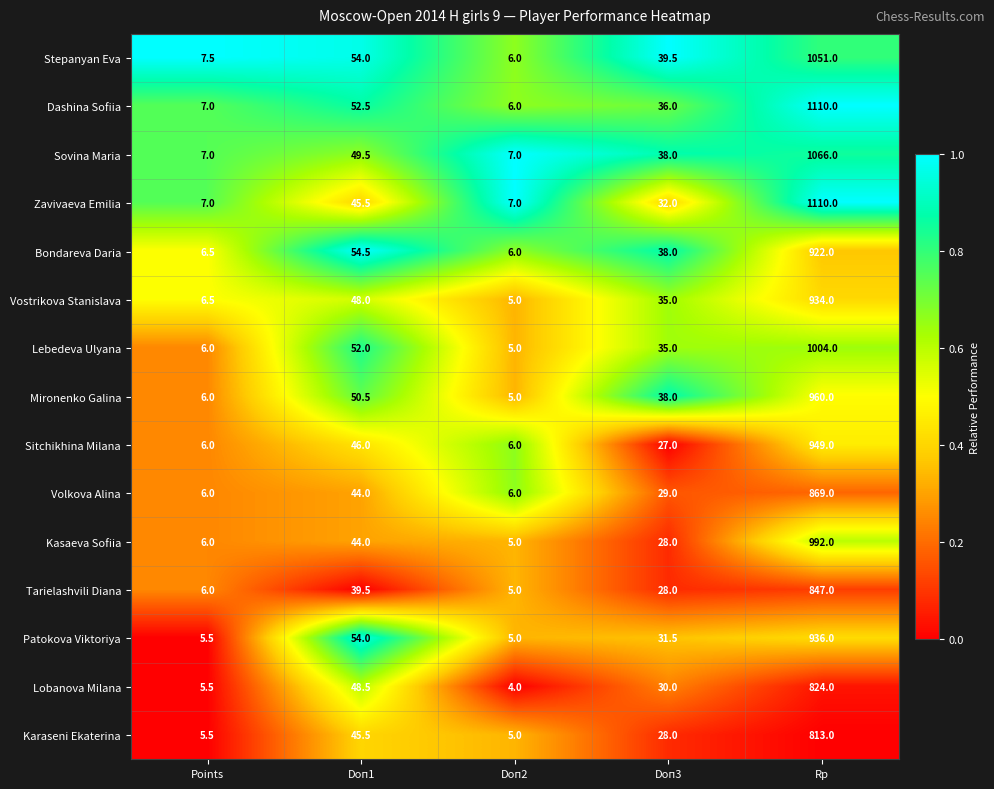

What is the total value across all series at Doп3?

493.0